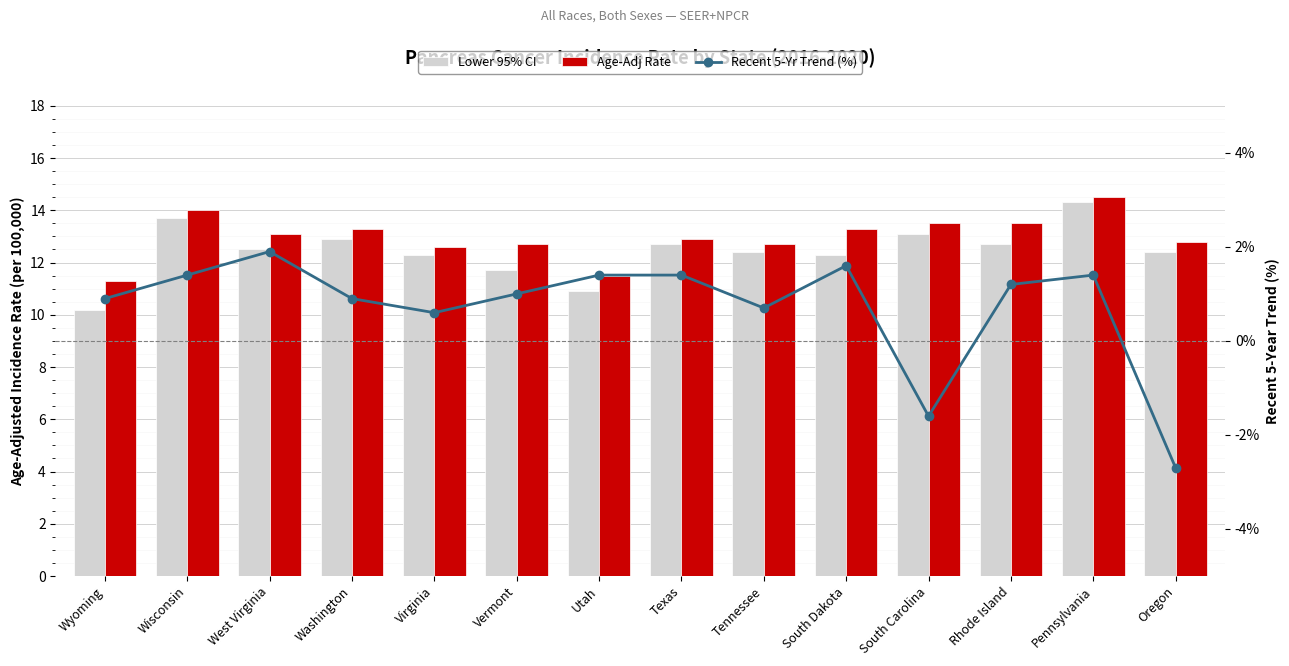

Reading left to right, transcribe all the data shown in this chart.

Lower 95% CI: 10.2	13.7	12.5	12.9	12.3	11.7	10.9	12.7	12.4	12.3	13.1	12.7	14.3	12.4
Age-Adj Rate: 11.3	14.0	13.1	13.3	12.6	12.7	11.5	12.9	12.7	13.3	13.5	13.5	14.5	12.8
Recent 5-Yr Trend (%): 0.9	1.4	1.9	0.9	0.6	1.0	1.4	1.4	0.7	1.6	-1.6	1.2	1.4	-2.7